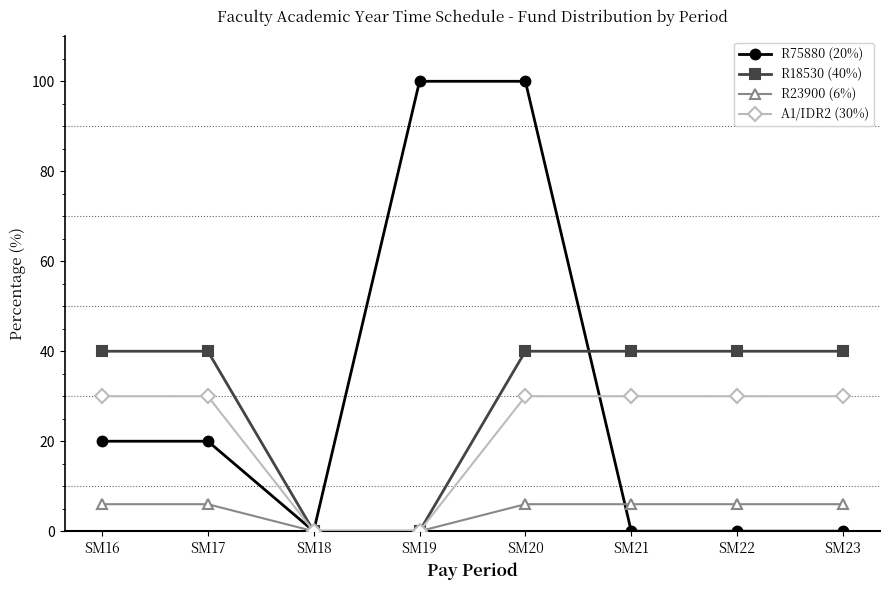

How many distinct data groups are displayed?

4